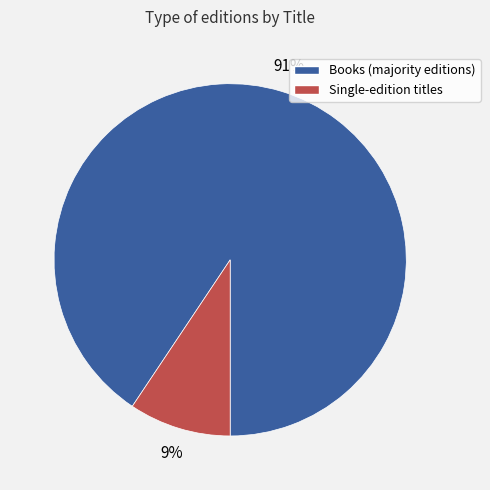

Is it true that Single-edition titles is 9% of the pie?

True